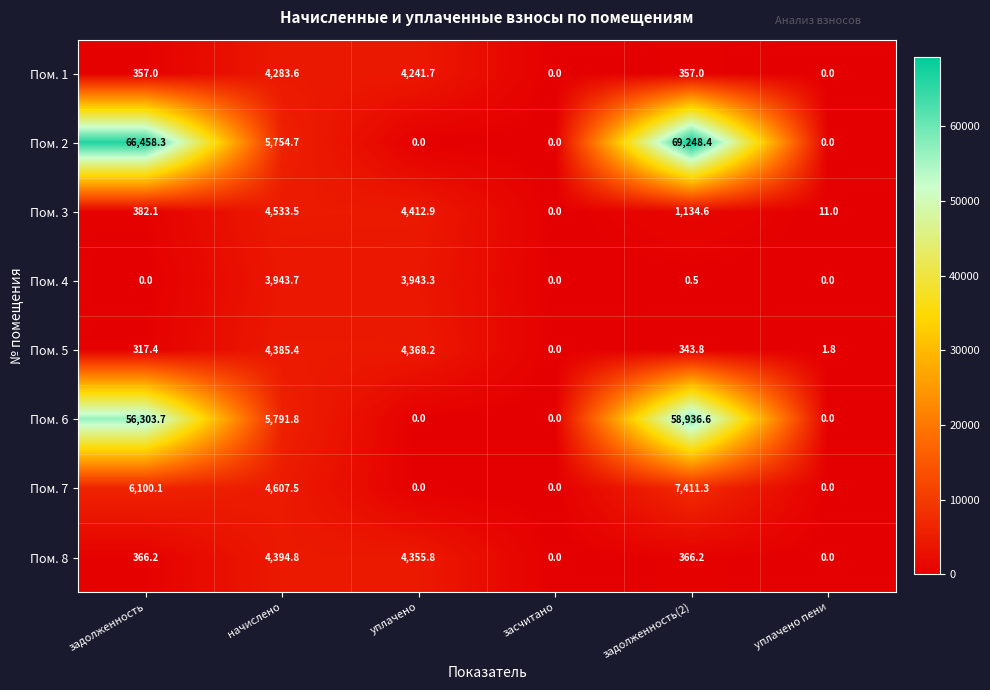

What is the difference between the maximum and minimum values in the Пом. 8 series?

4394.8